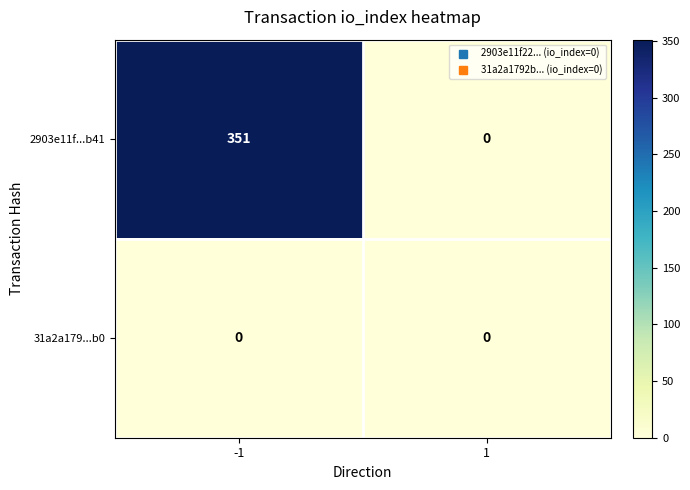

Reading left to right, transcribe all the data shown in this chart.

2903e11f...b41: 351	0
31a2a179...b0: 0	0